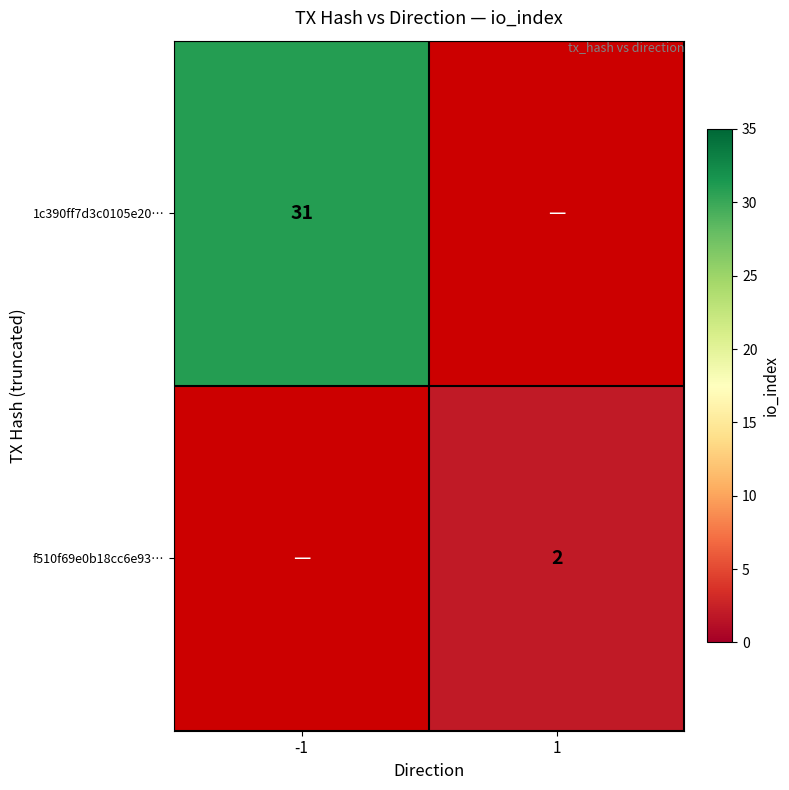

At which category does the chart reach its minimum across all series?

1